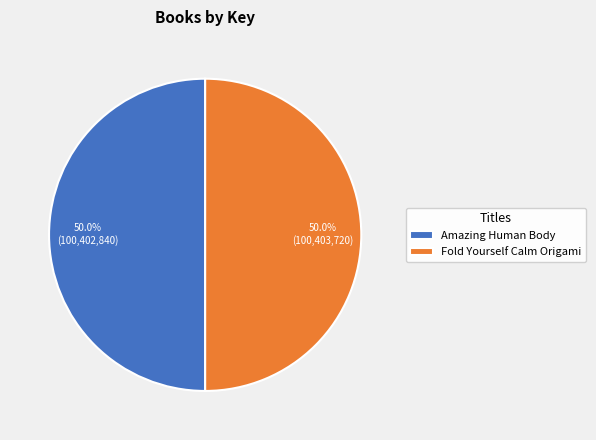

How many slices are in this pie chart?

2